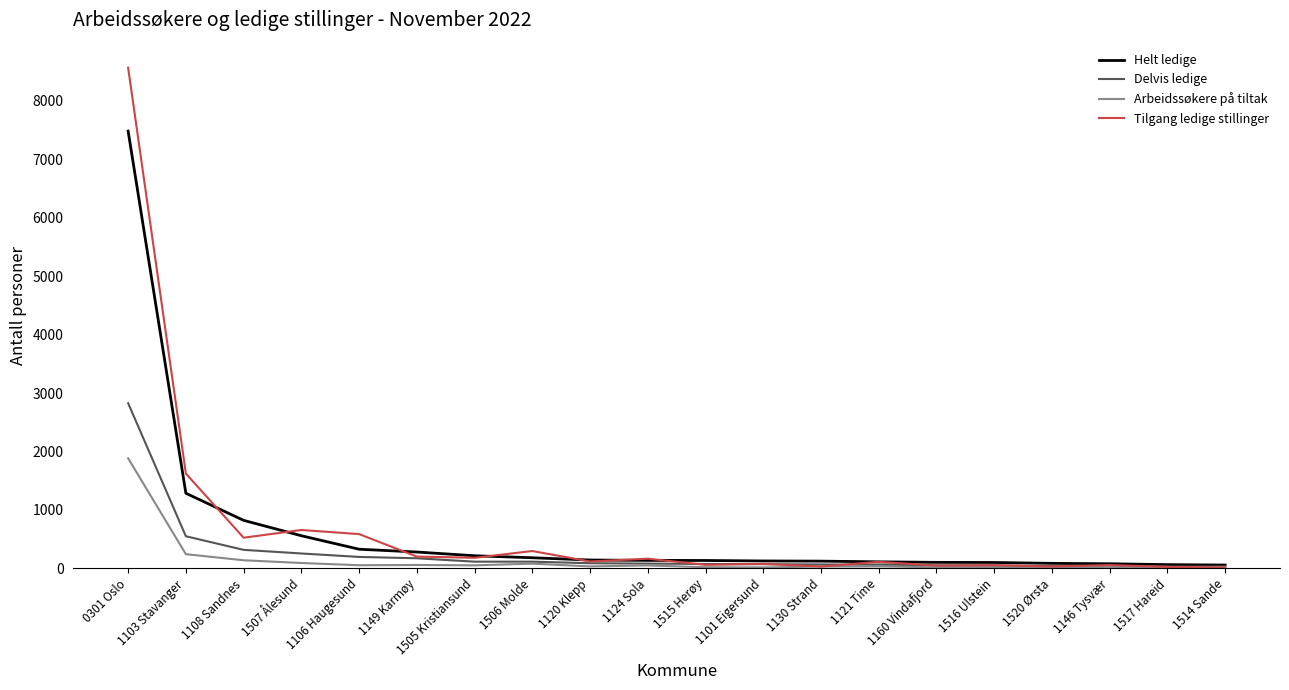

True or false: Delvis ledige has a value of 49 at 1516 Ulstein.

True